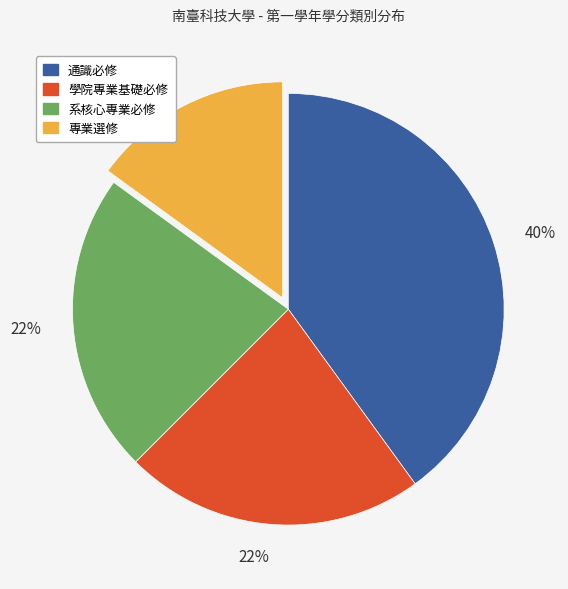

Between 專業選修 and 系核心專業必修, which is larger?

系核心專業必修